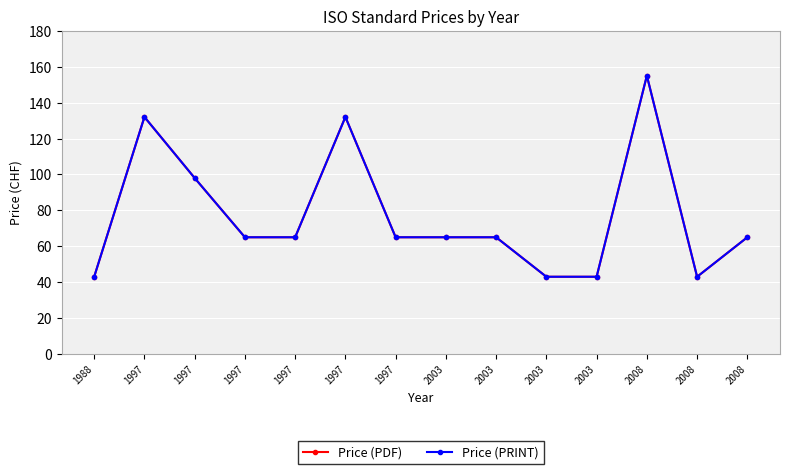

True or false: Price (PRINT) and Price (PDF) cross at least once.

False